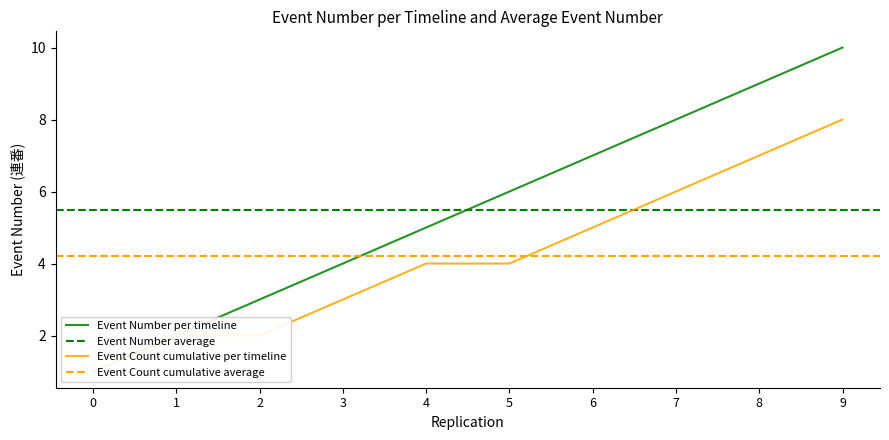

Count the number of categories in the chart.

10